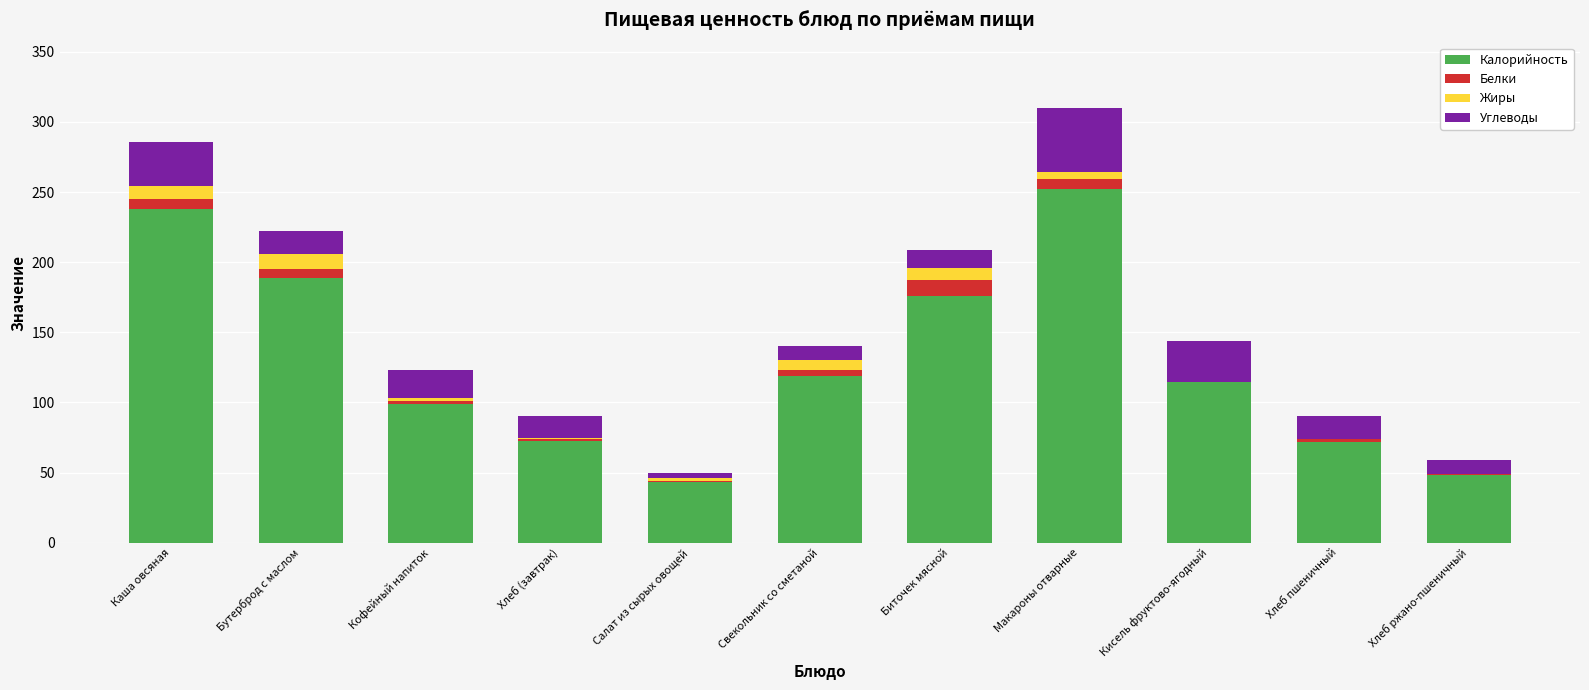

Which category has the highest value in the Калорийность series?

Макароны отварные